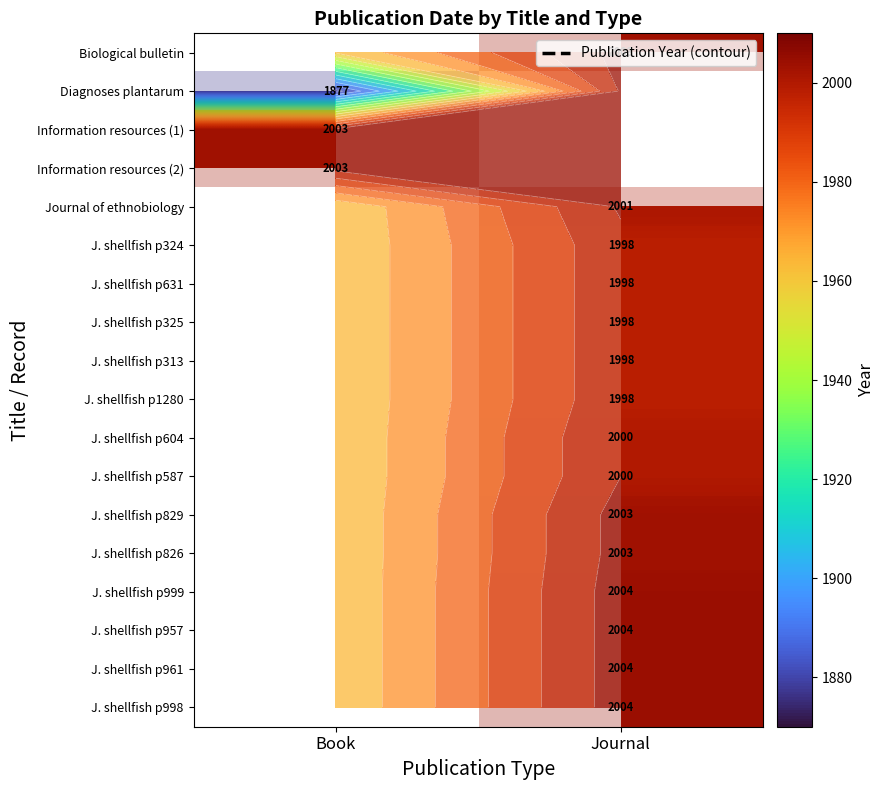

What is the difference between the highest and lowest values at Journal?

6.0